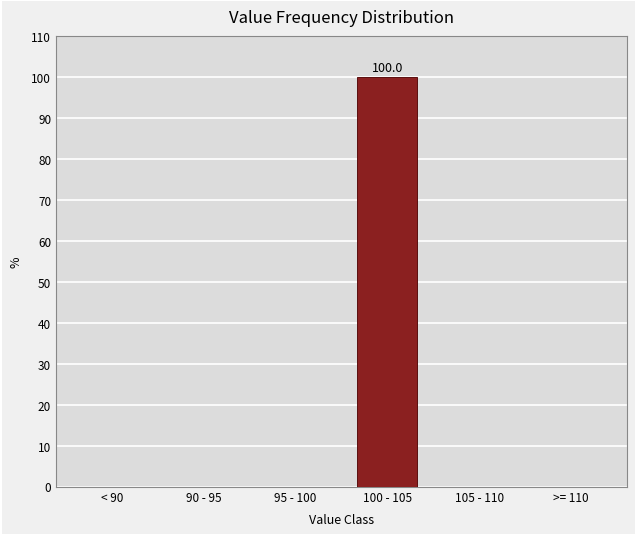

Reading right to left, what are all the values shown in this chart?

>= 110=0	105 - 110=0	100 - 105=100	95 - 100=0	90 - 95=0	< 90=0